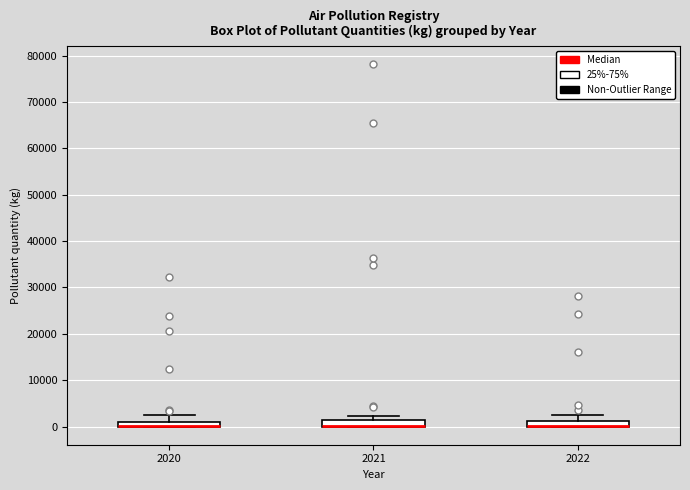

Where does the upper whisker of the box at x = 2022 end on the y-axis? The values are not printed on the chart, so give them approximately, as read against the axis.

3000